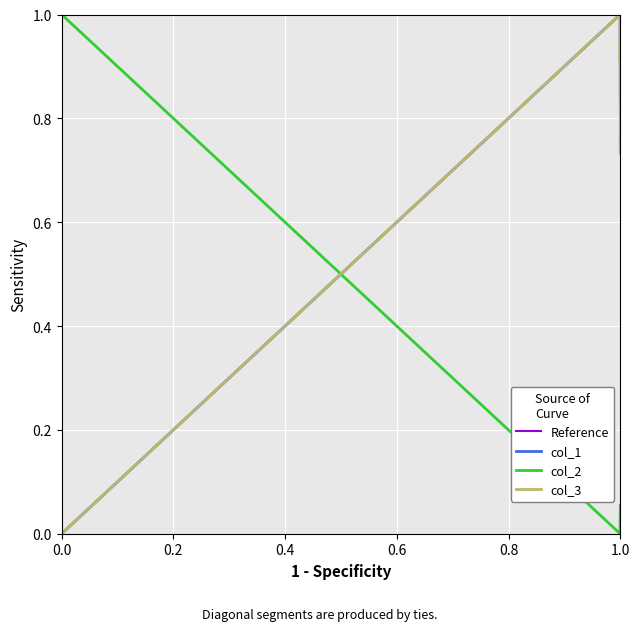

True or false: col_3 and col_2 cross at least once.

True